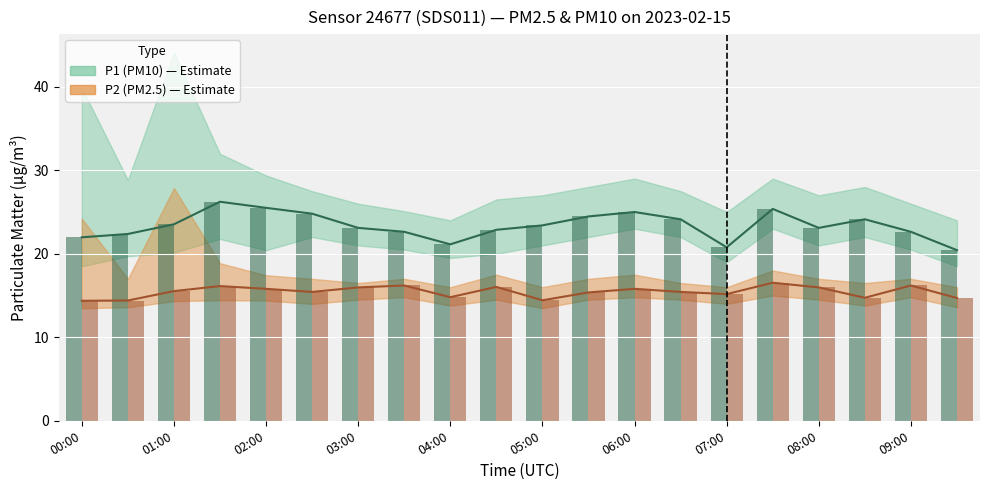

What are all the series names shown in the legend?

P1 (PM10) estimate, P2 (PM2.5) estimate